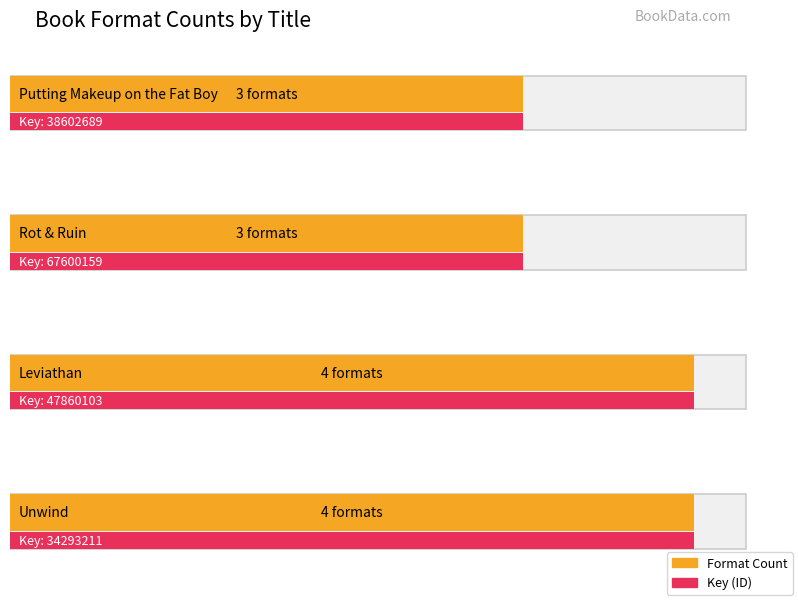

What is the value of the 1st bar from the left?

3